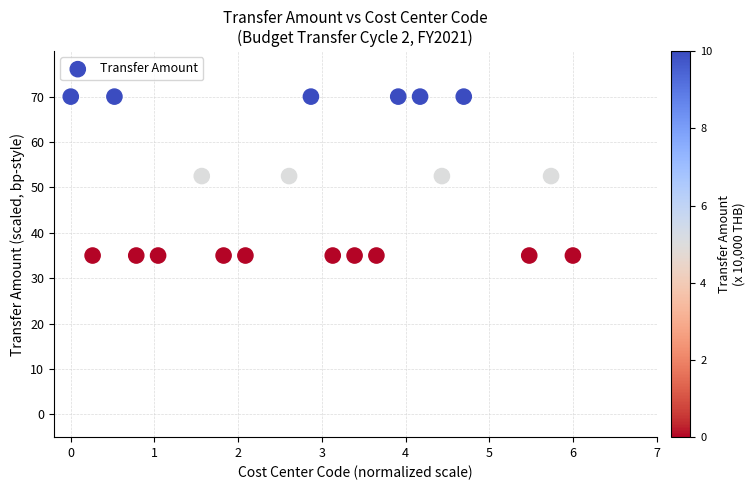

What is the range of X values (max minus min)?

6.0